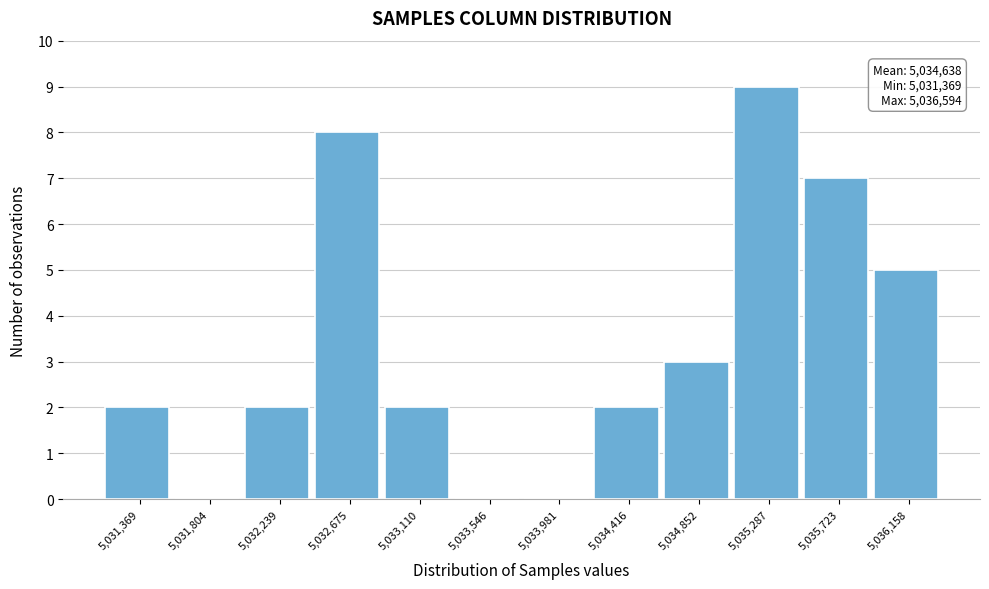

Reading left to right, transcribe all the data shown in this chart.

5,031,369=2	5,031,804=0	5,032,239=2	5,032,675=8	5,033,110=2	5,033,546=0	5,033,981=0	5,034,416=2	5,034,852=3	5,035,287=9	5,035,723=7	5,036,158=5